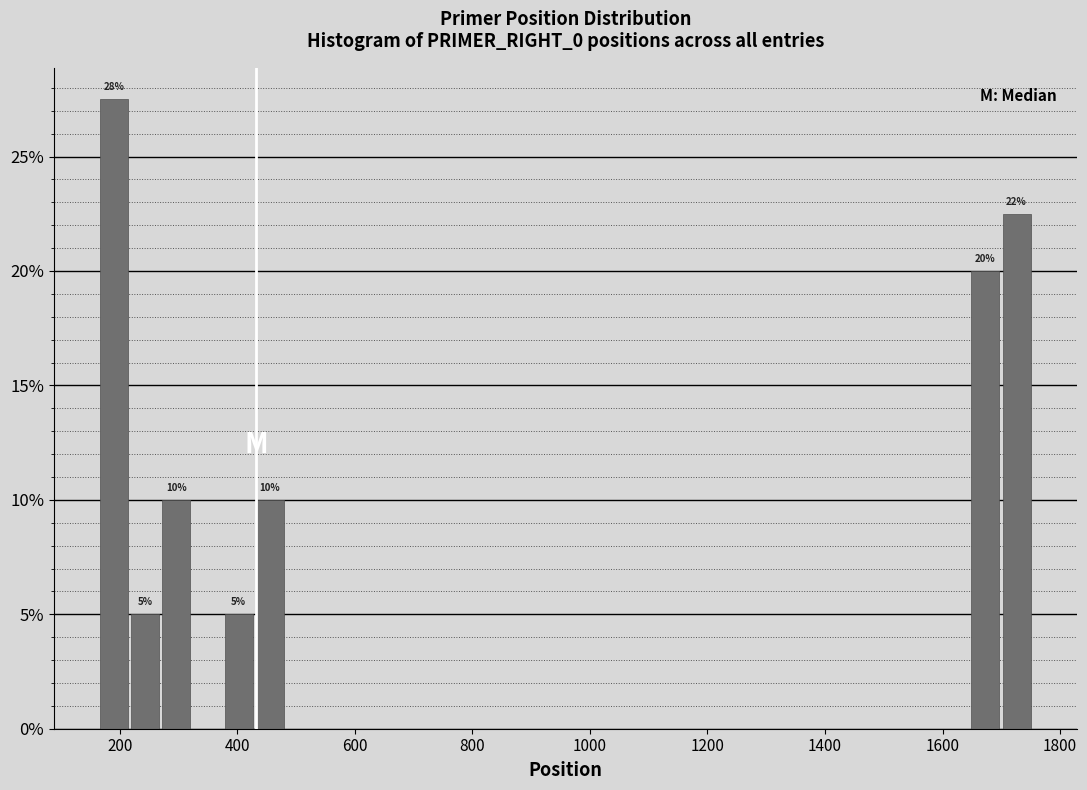

Read against the x-axis, roughly where is the centre of the tallest bar?

200